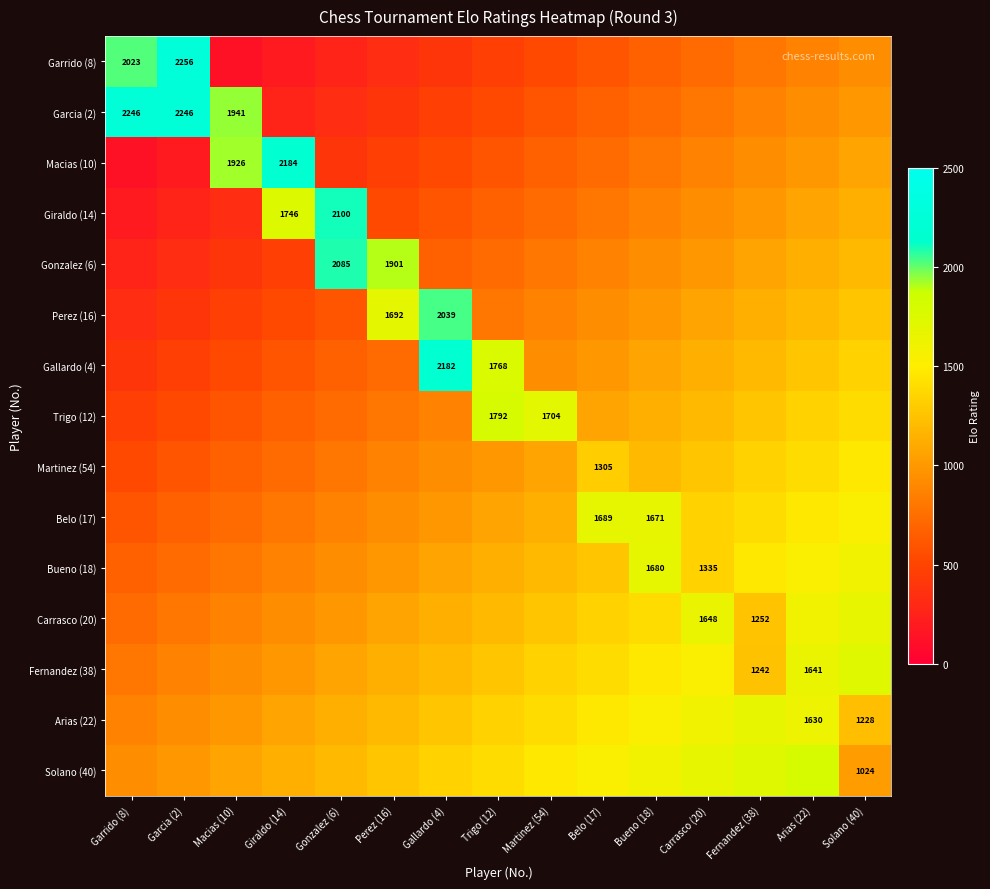

Which has a higher value, Garcia (2) or Macias (10)?

Macias (10)